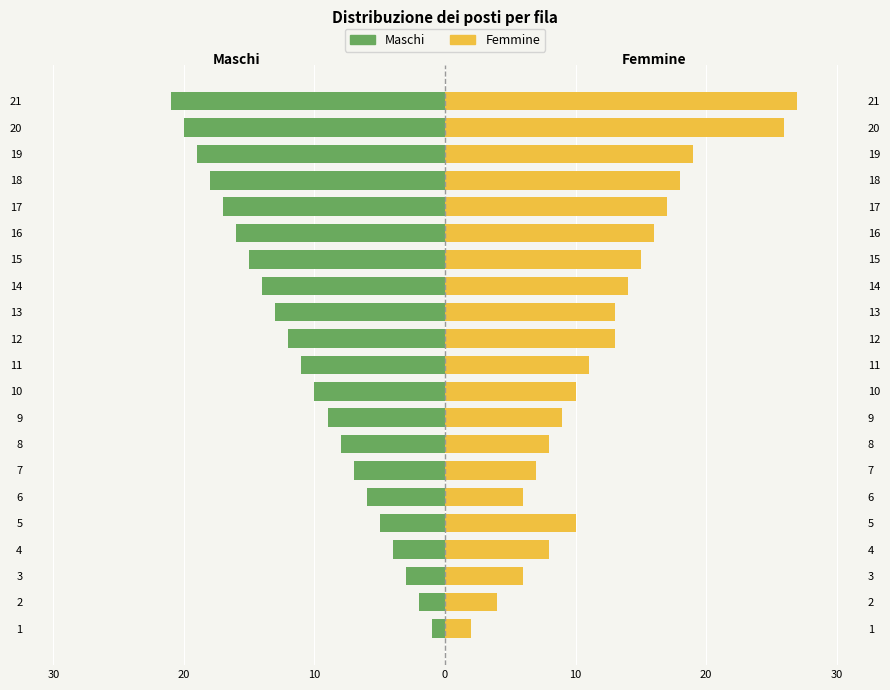

How many bars are there in each group?

2